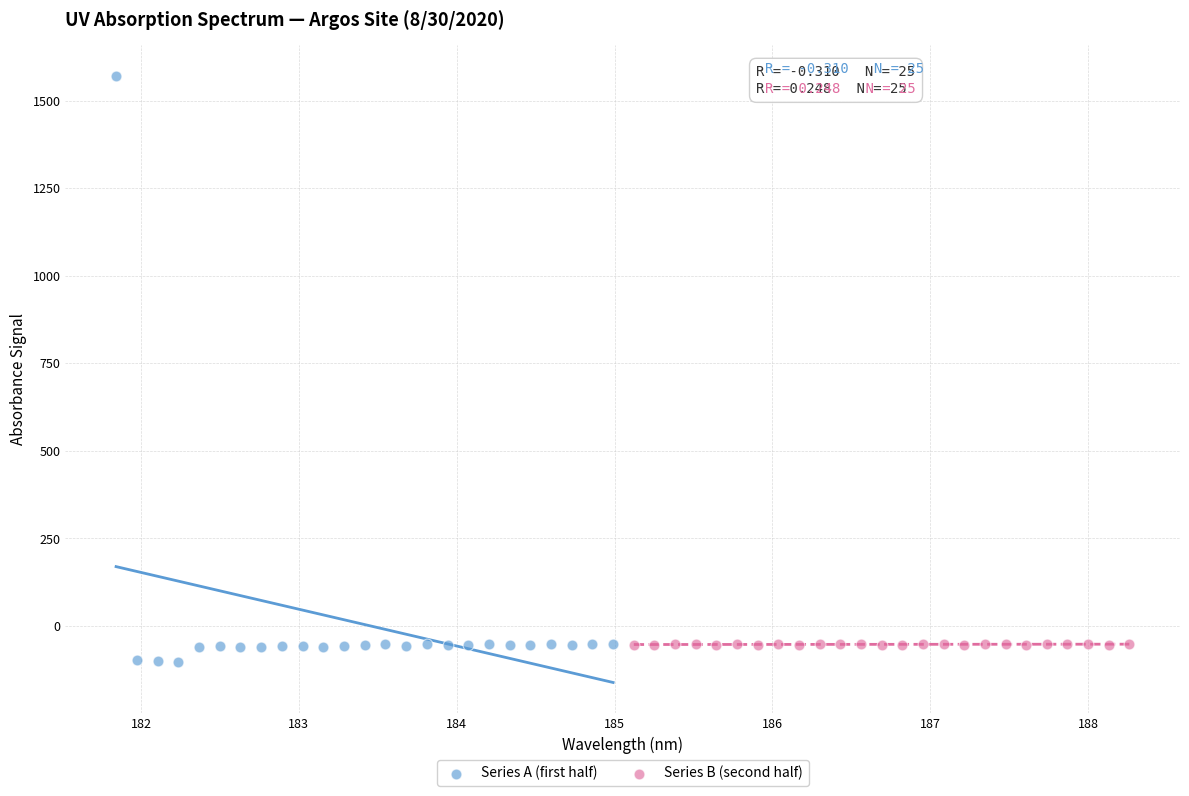

Which series contains the highest Y value?

Series A (first half)